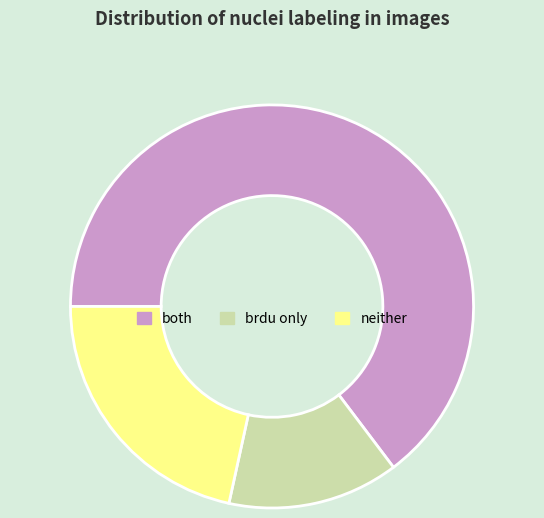

Which category has the biggest portion of the pie?

both